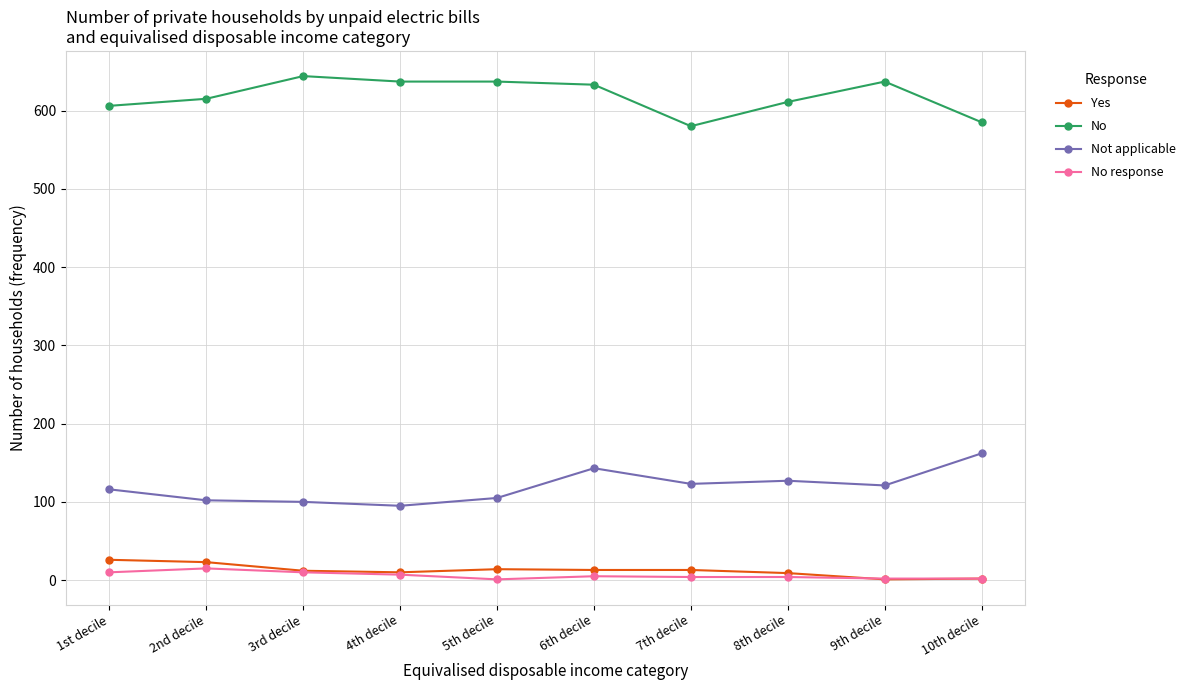

What is the difference between the Yes values at 9th decile and 8th decile?

8